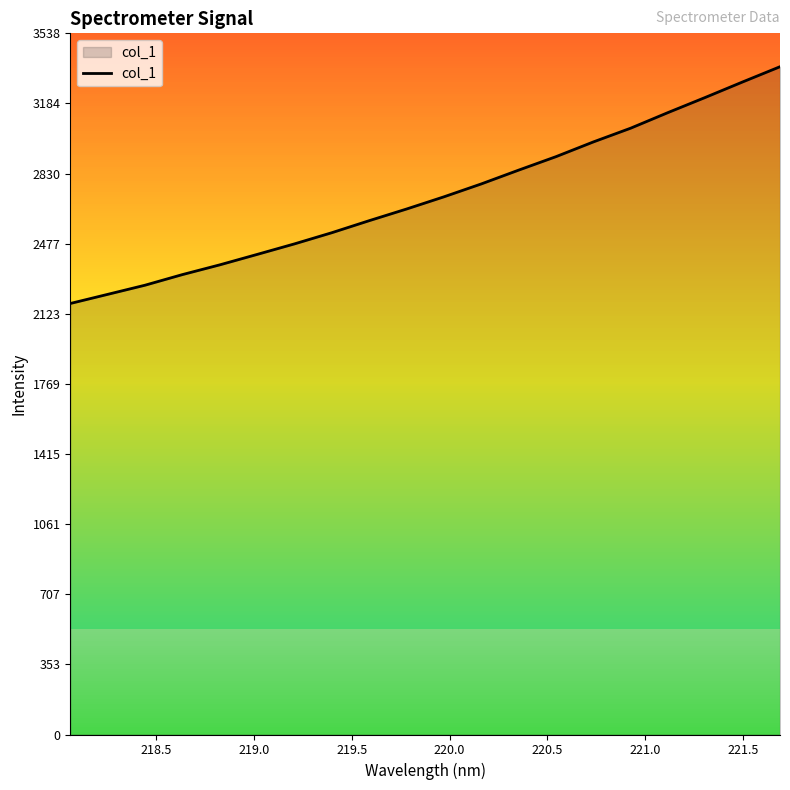

What is the maximum value shown in the chart?

3370.1